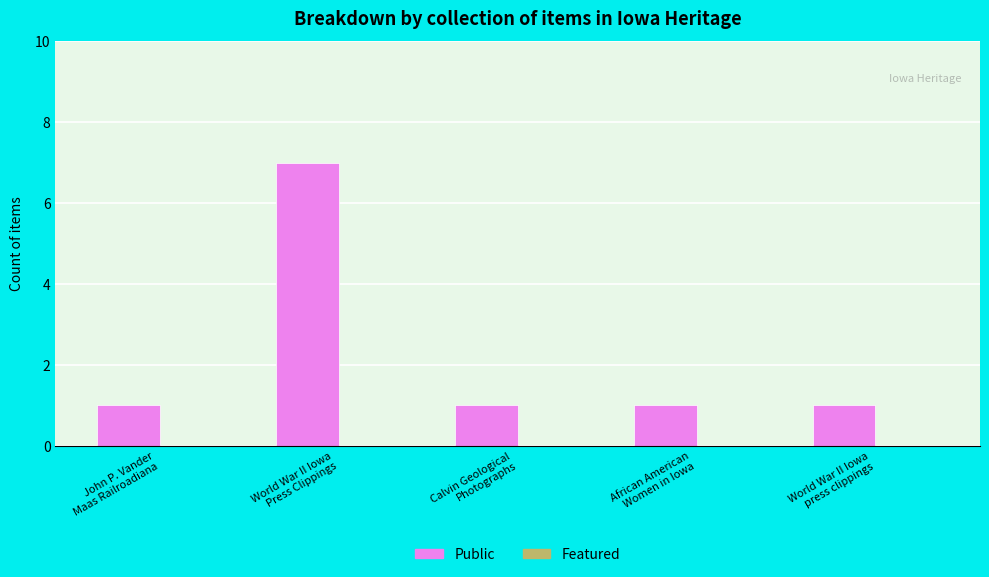

What is the sum of all values?

11